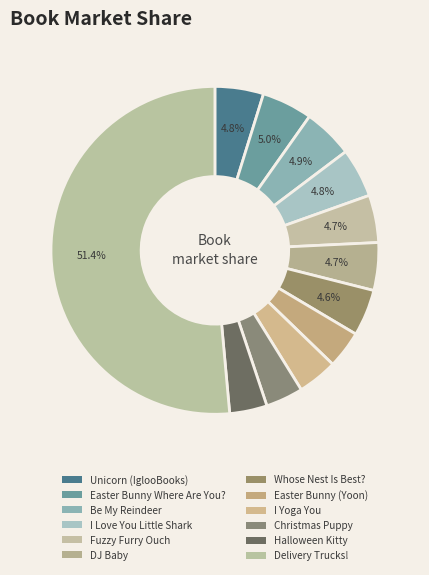

The DJ Baby slice represents 5% of the pie. True or false?

True